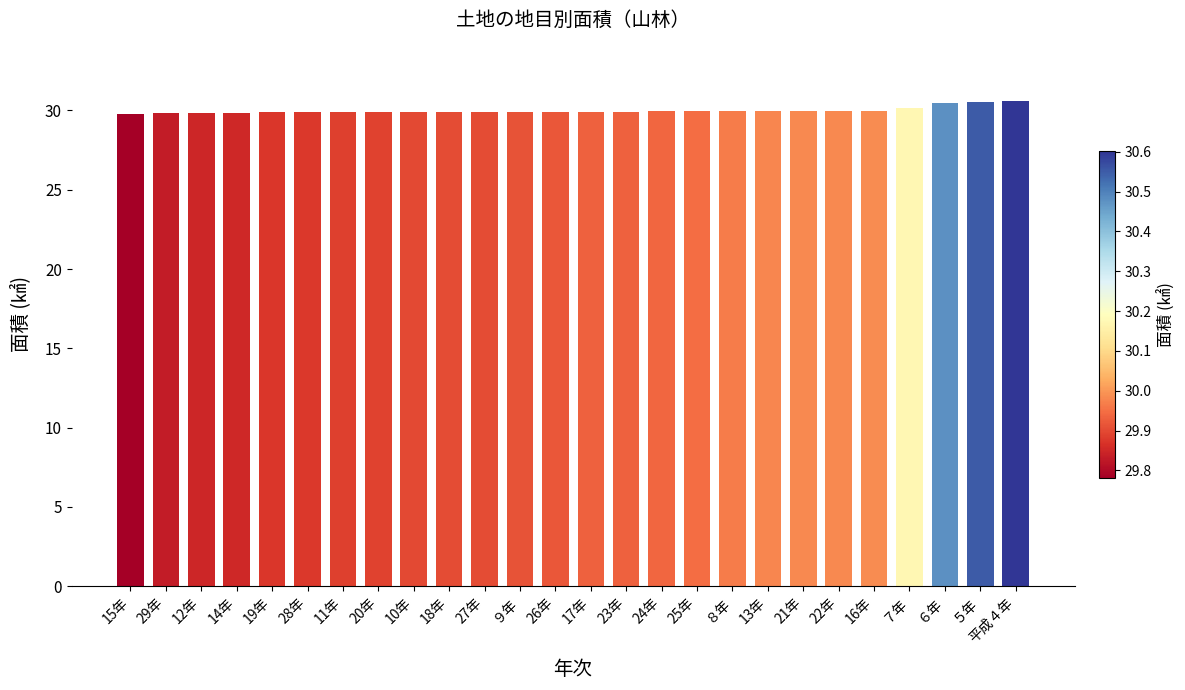

What is the sum of the values at 11年 and 20年?

59.8